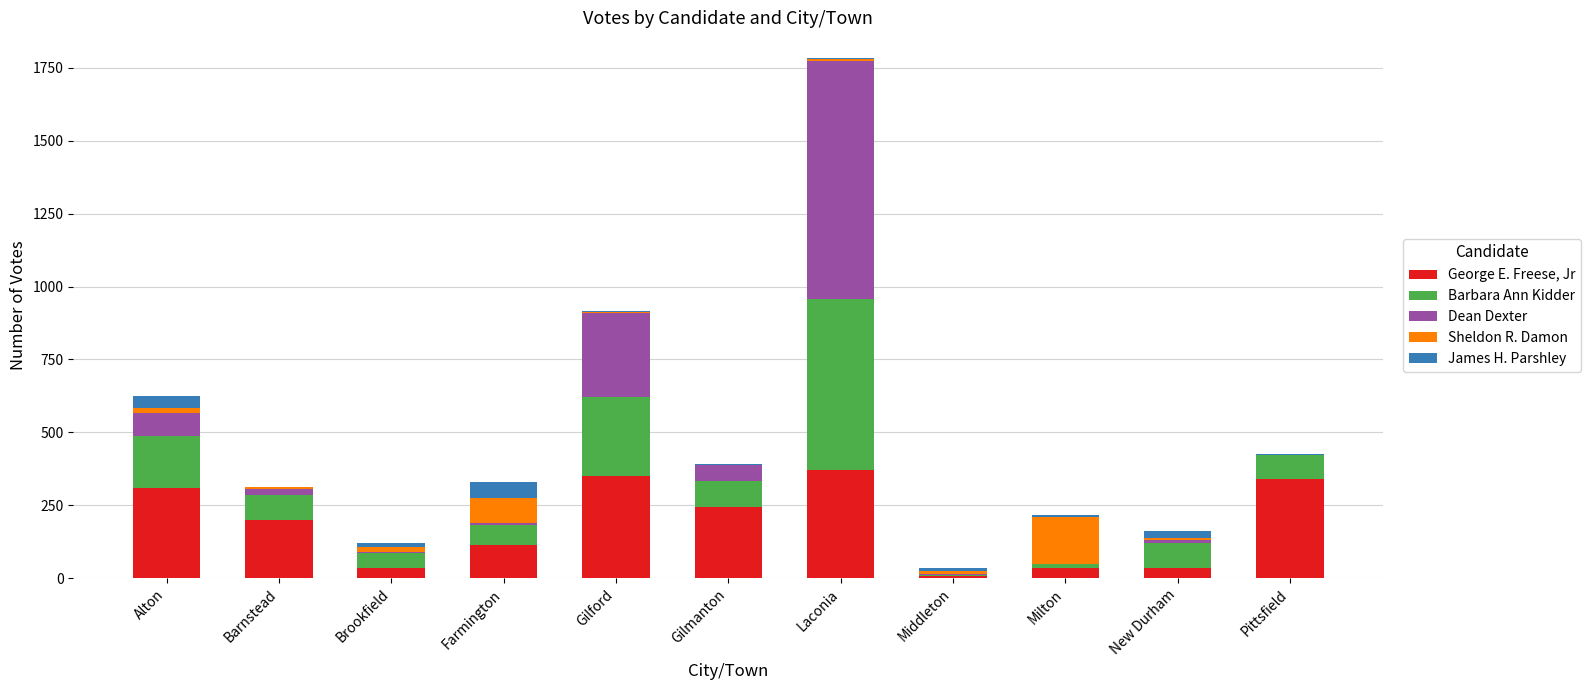

Does the chart contain stacked bars?

Yes